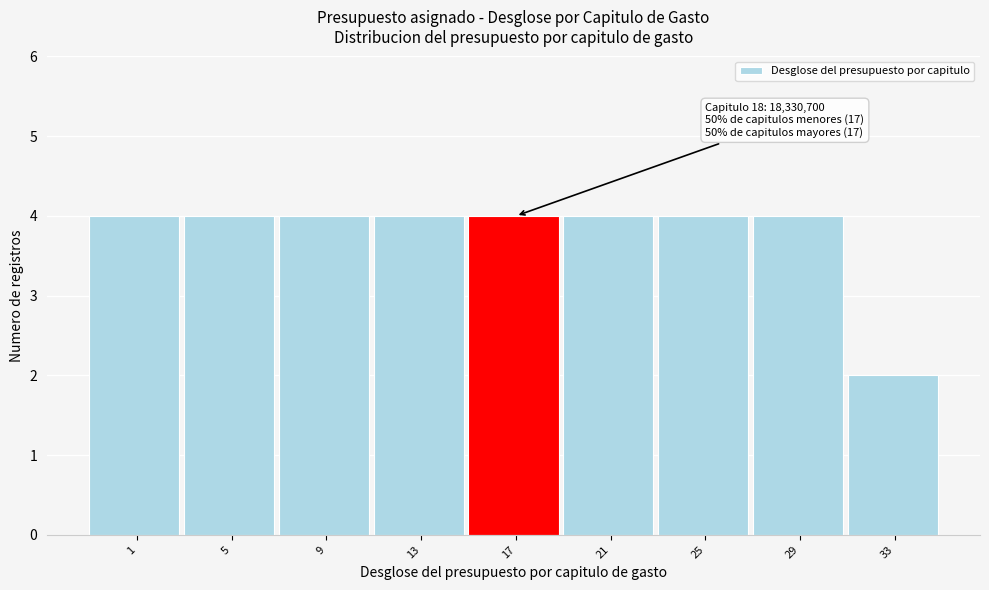

Reading left to right, list all the values displayed in this chart.

4	4	4	4	4	4	4	4	2